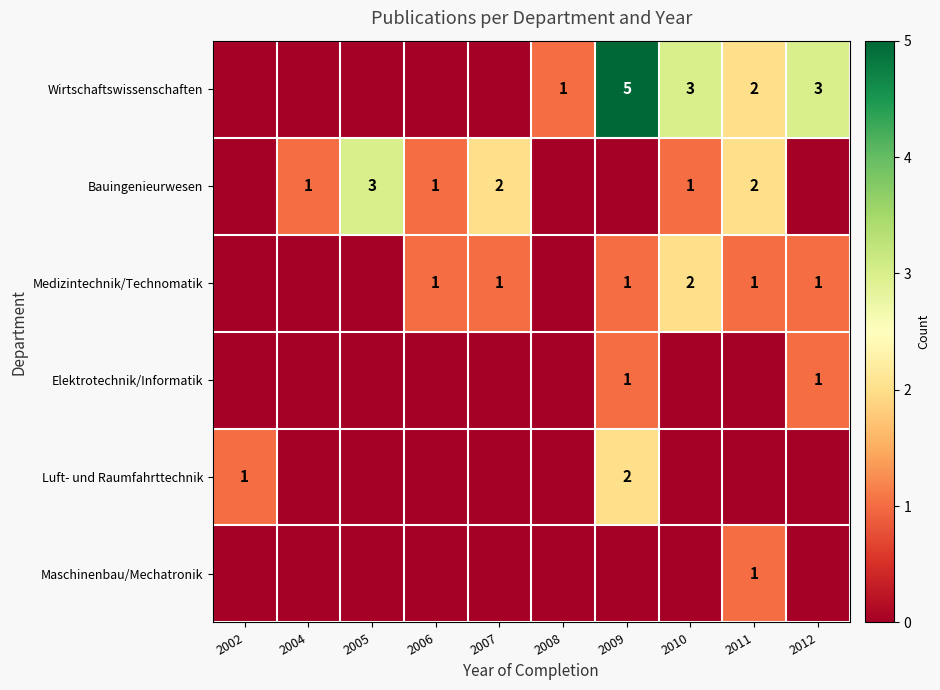

The value of Wirtschaftswissenschaften at 2012 is 3. True or false?

True